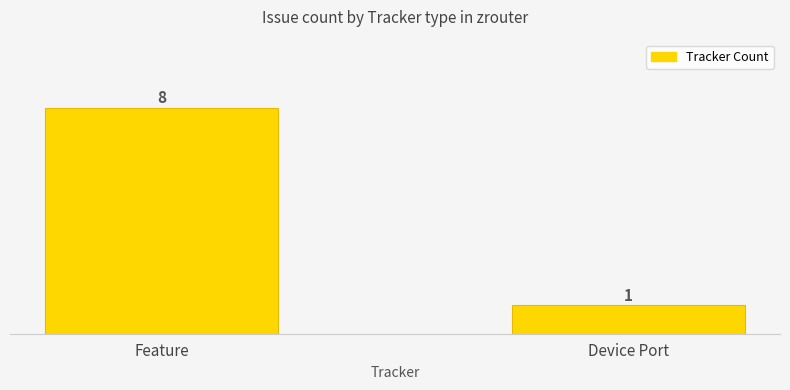

What is the label of the 1st bar from the right?

Device Port